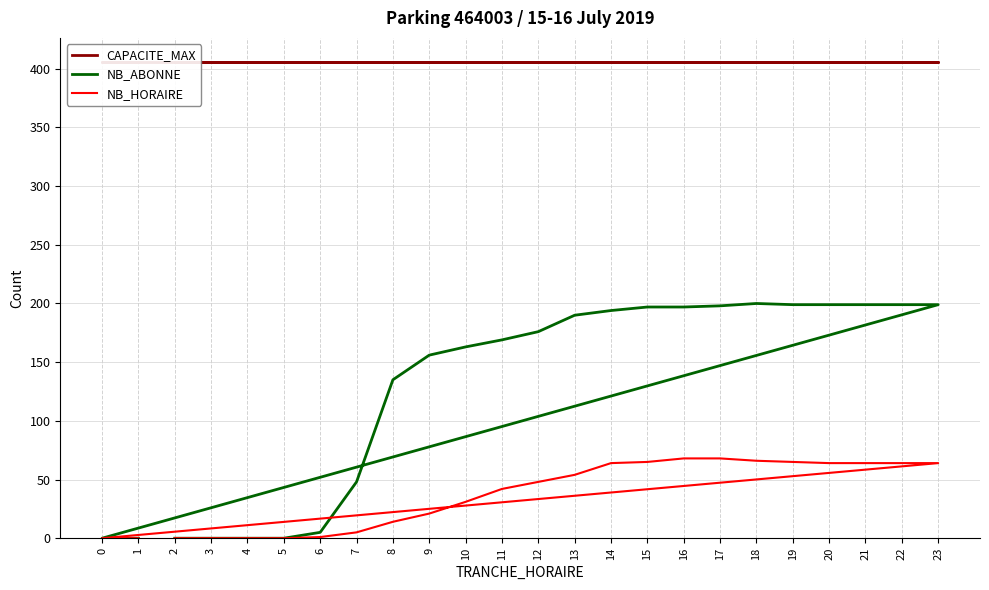

What is the total value across all series at 8?

555